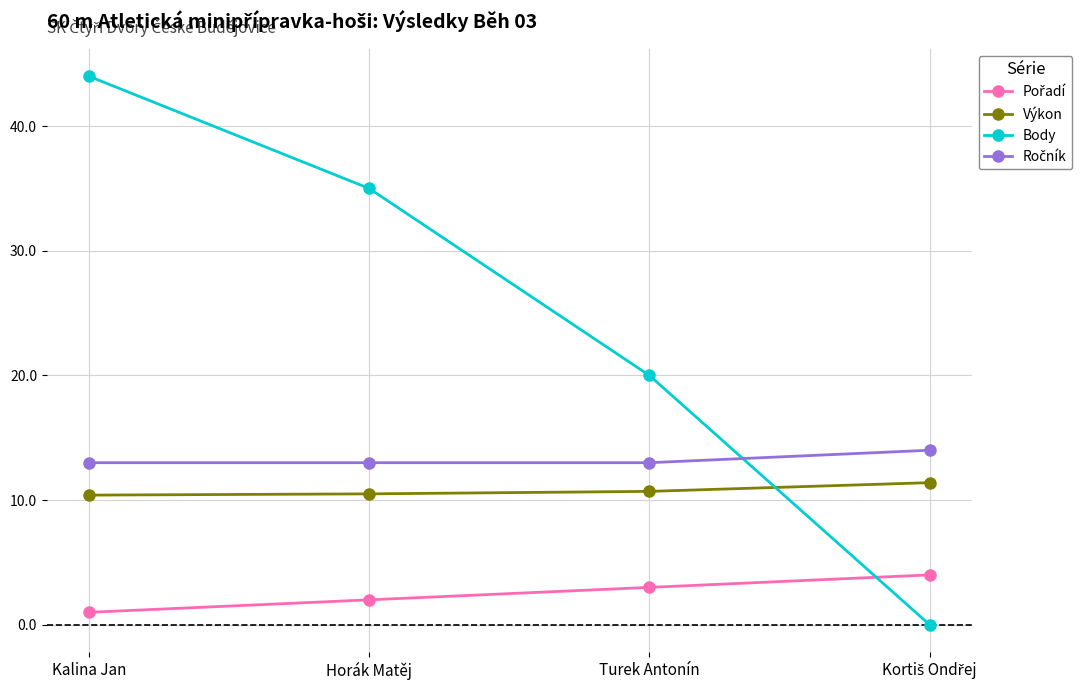

At which category is the sum across all series the highest?

Kalina Jan